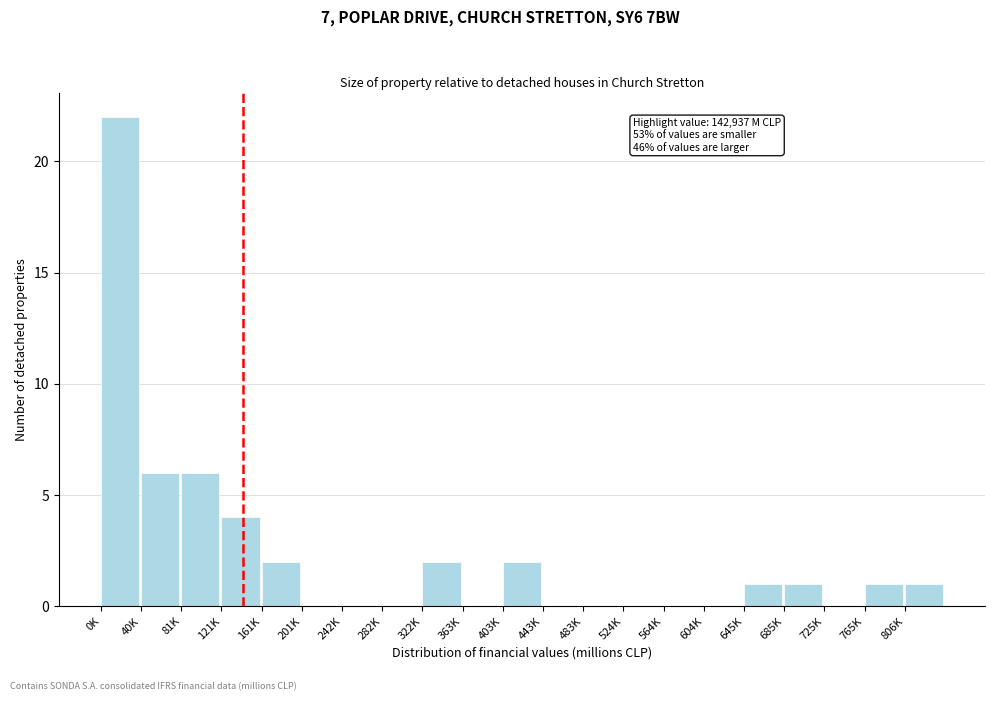

Reading left to right, extract all data points from this chart.

0K=22	40K=6	81K=6	121K=4	161K=2	201K=0	242K=0	282K=0	322K=2	363K=0	403K=2	443K=0	483K=0	524K=0	564K=0	604K=0	645K=1	685K=1	725K=0	765K=1	806K=1